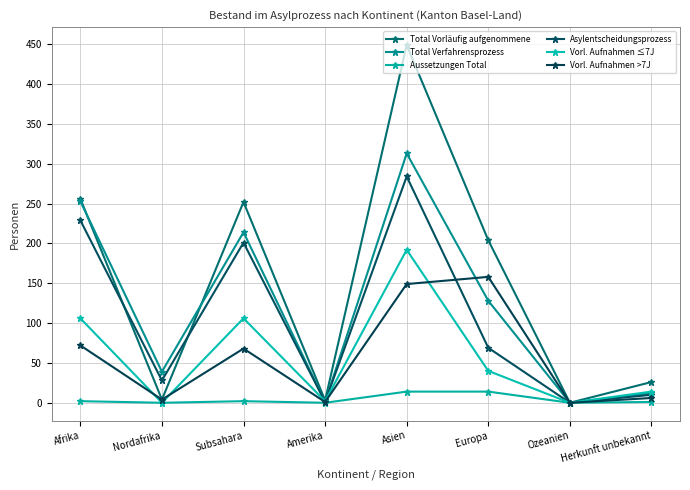

The value of Total Vorläufig aufgenommene at Amerika is 3. True or false?

True